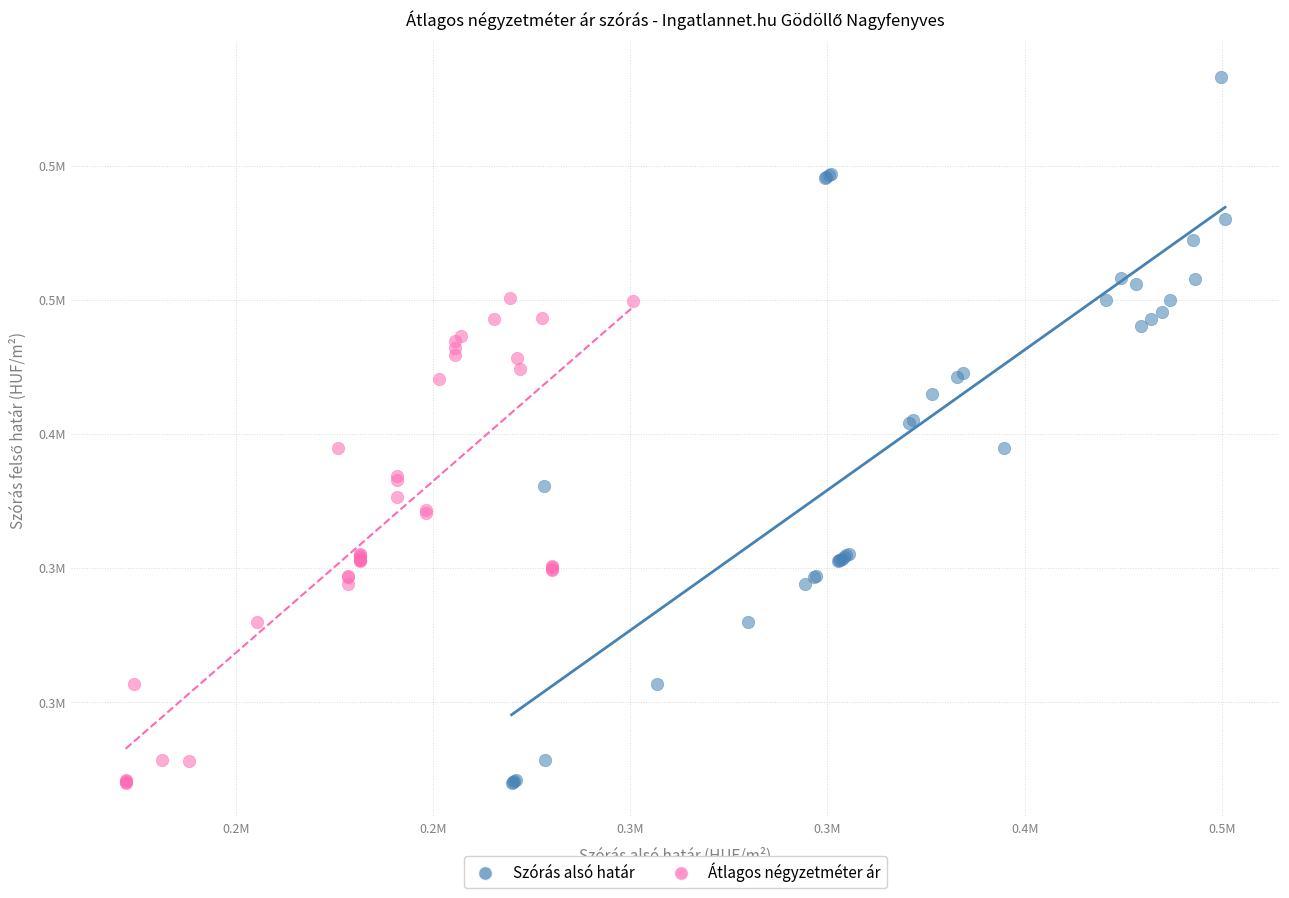

Which series has the widest spread of Y values?

Szórás alsó határ